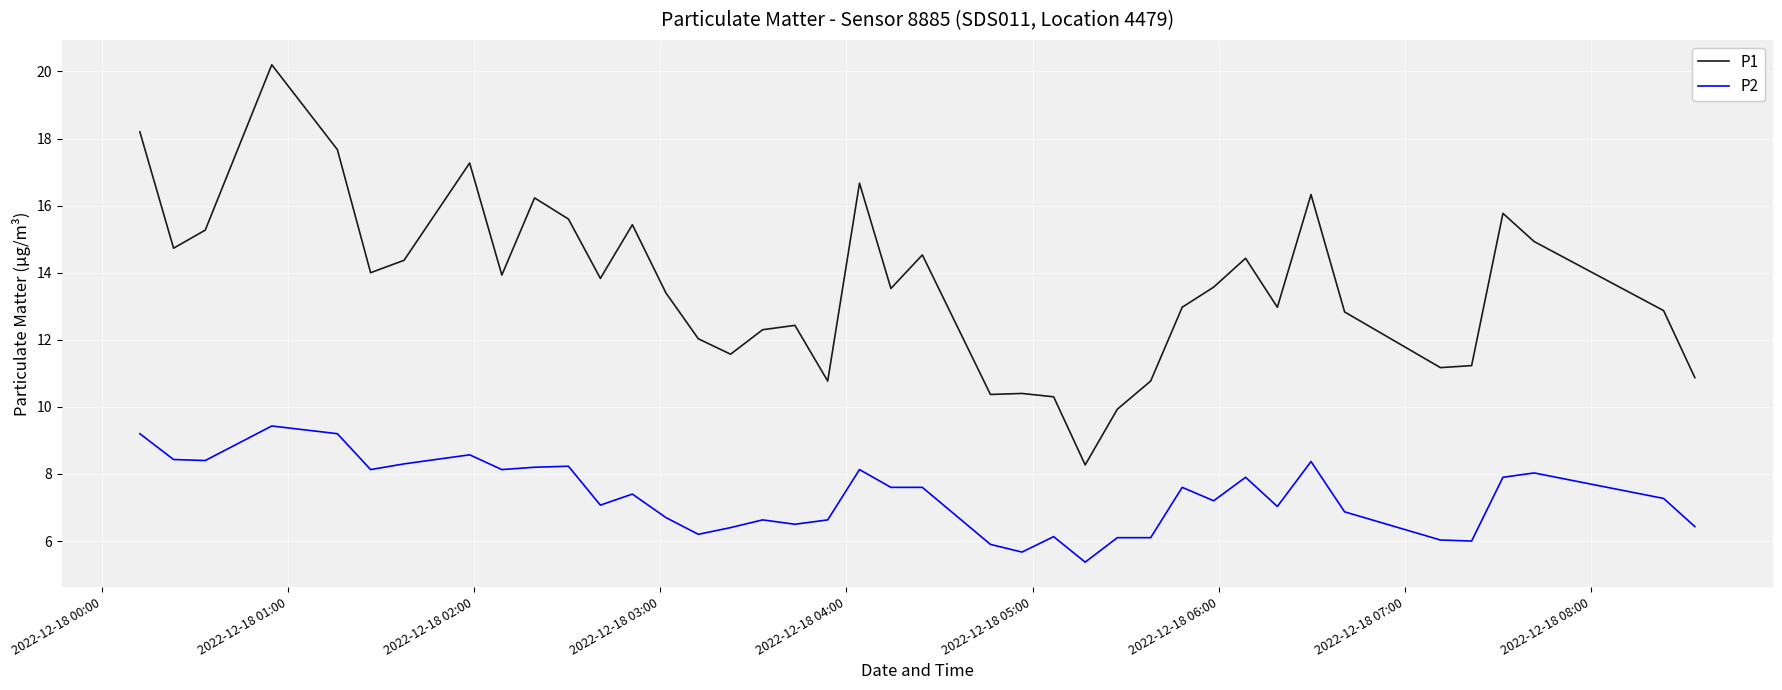

What is the difference between the maximum and minimum values in the P1 series?

11.9